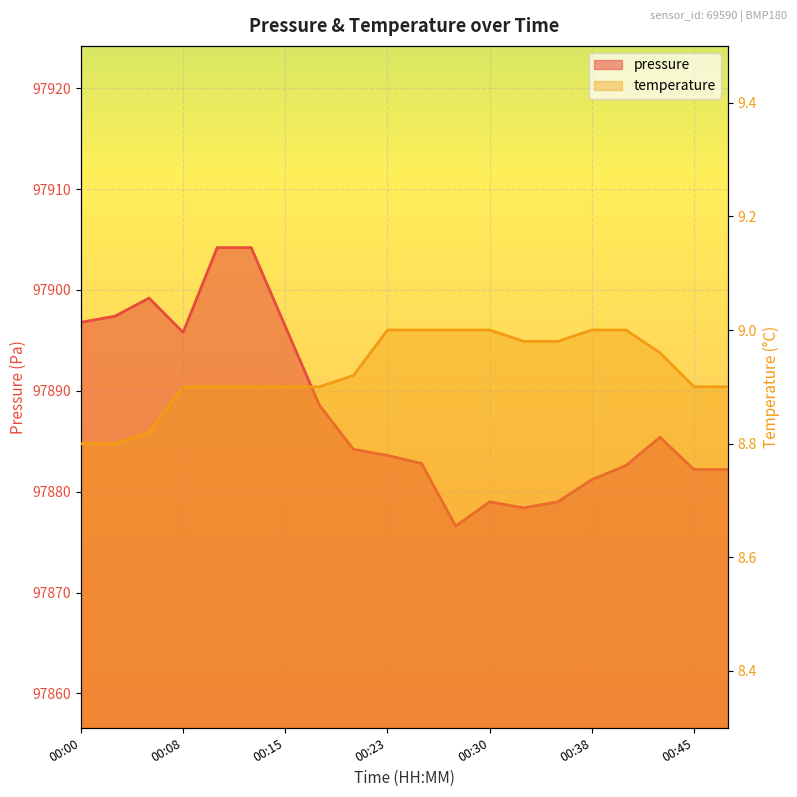

True or false: temperature and pressure intersect in this chart.

False